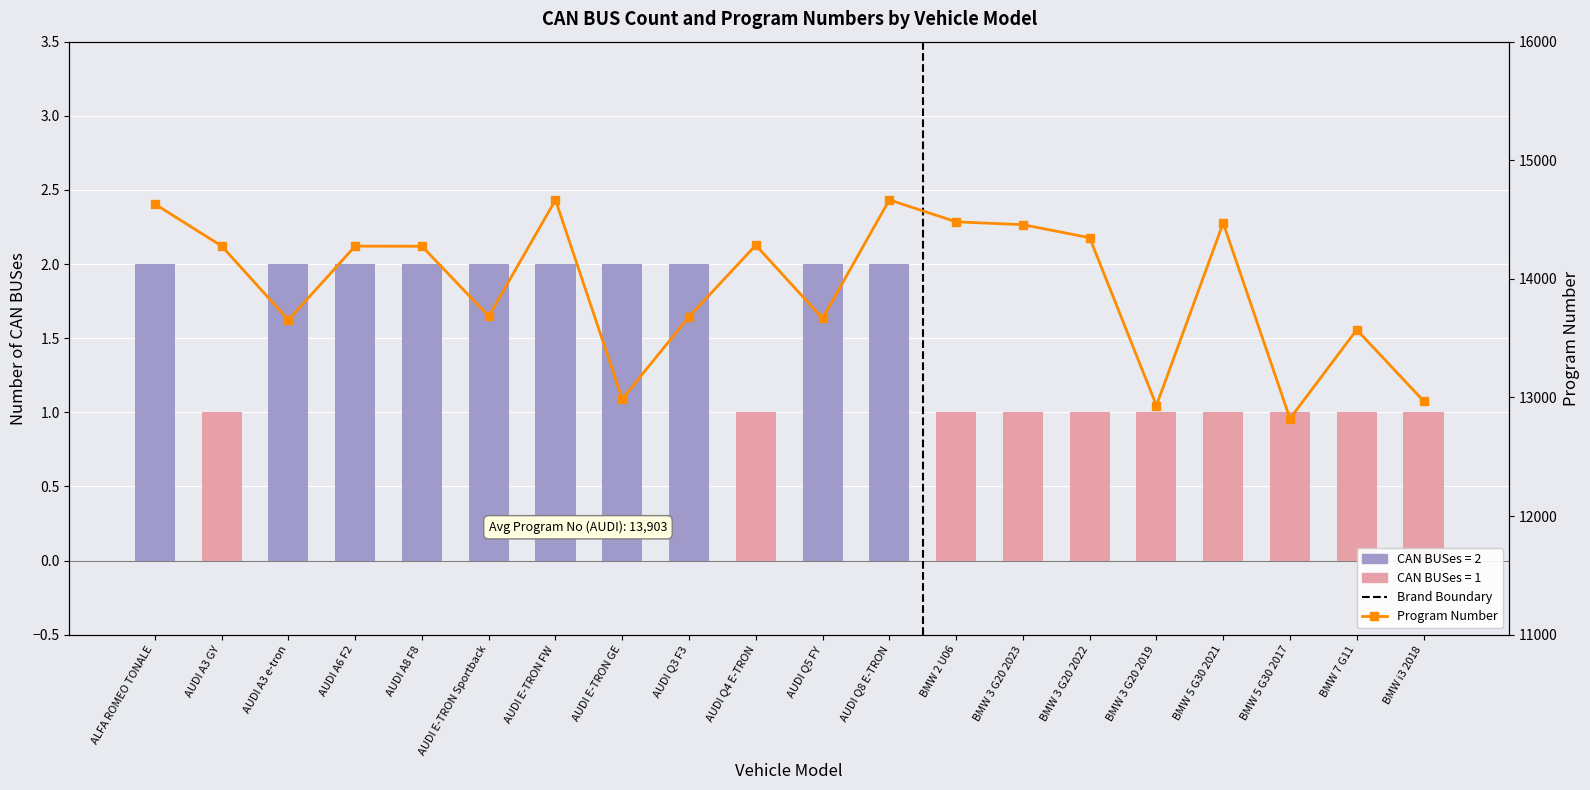

Are the bars horizontal?

No